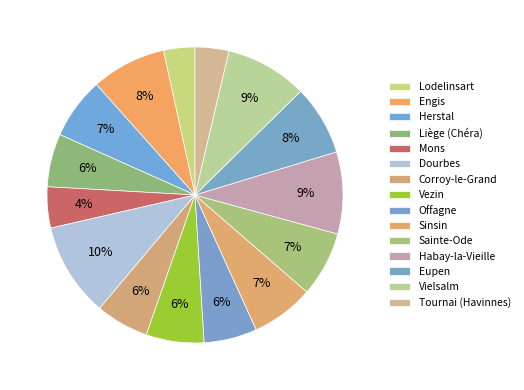

Which has a higher value, Offagne or Liège (Chéra)?

Offagne